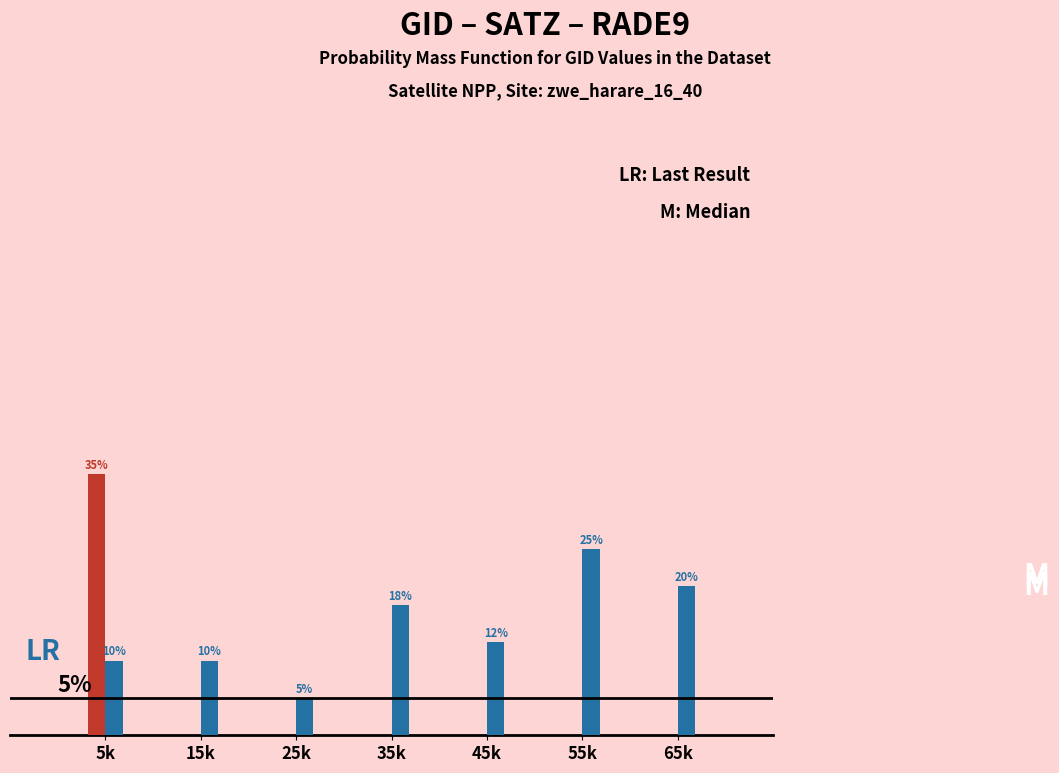

At which category is the sum across all series the highest?

5k